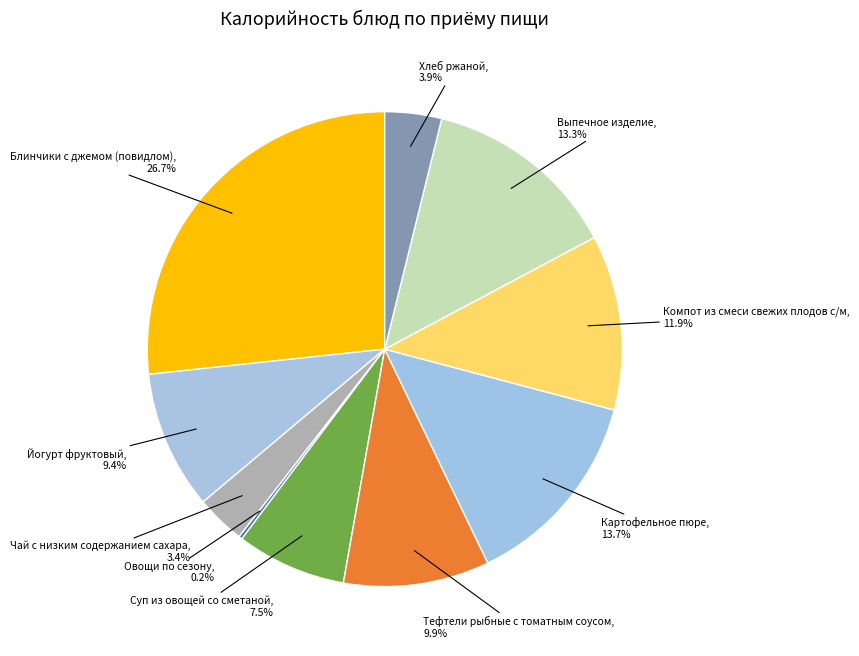

Rank the categories by value from highest to lowest.

Блинчики с джемом (повидлом), Картофельное пюре, Выпечное изделие, Компот из смеси свежих плодов с/м, Тефтели рыбные с томатным соусом, Йогурт фруктовый, Суп из овощей со сметаной, Хлеб ржаной, Чай с низким содержанием сахара, Овощи по сезону